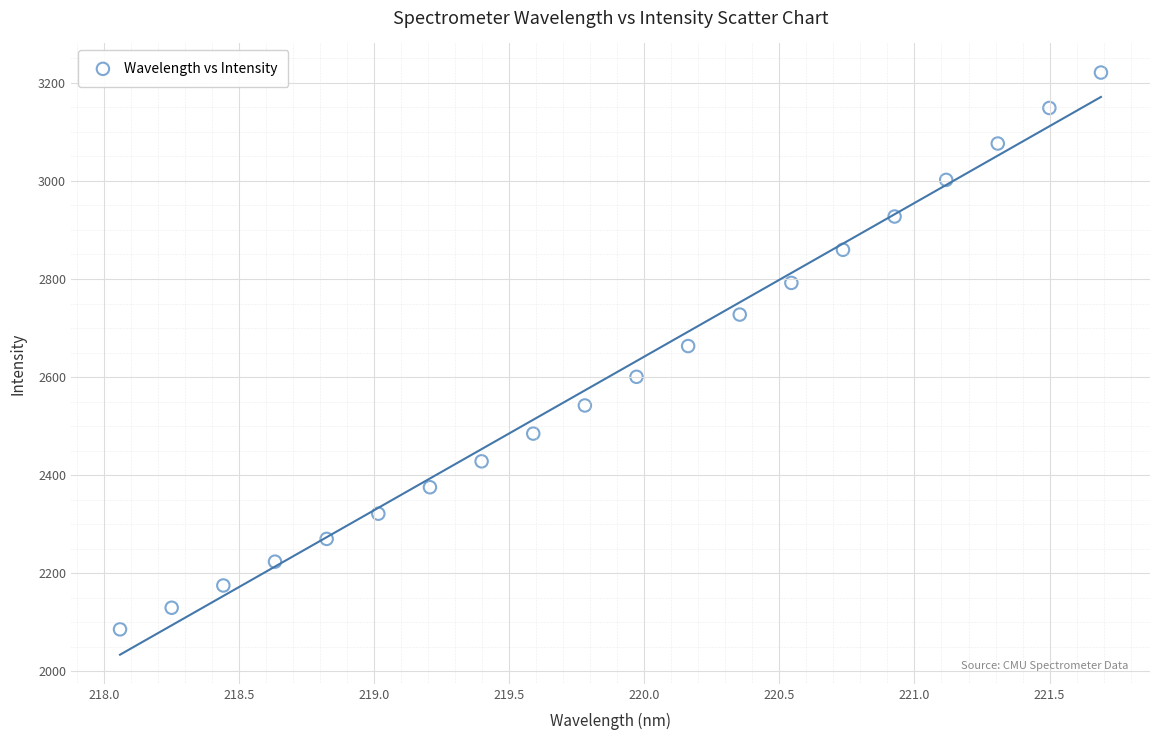

What is the range of Y values (max minus min)?

1134.9